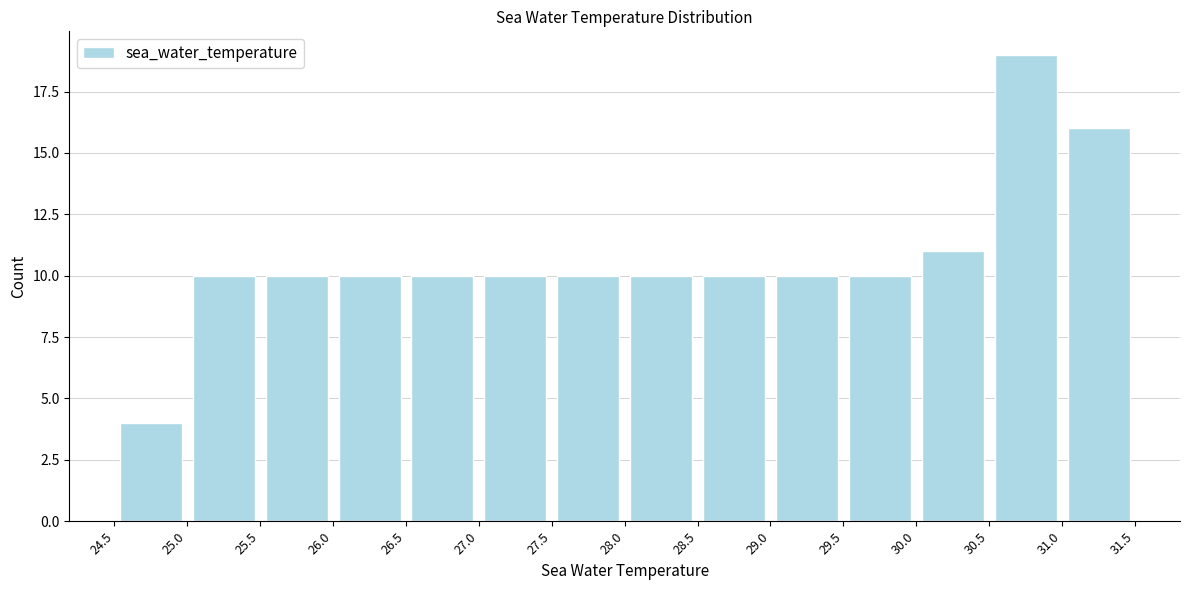

Which range on the x-axis has the tallest bar?

30.5 to 31.0